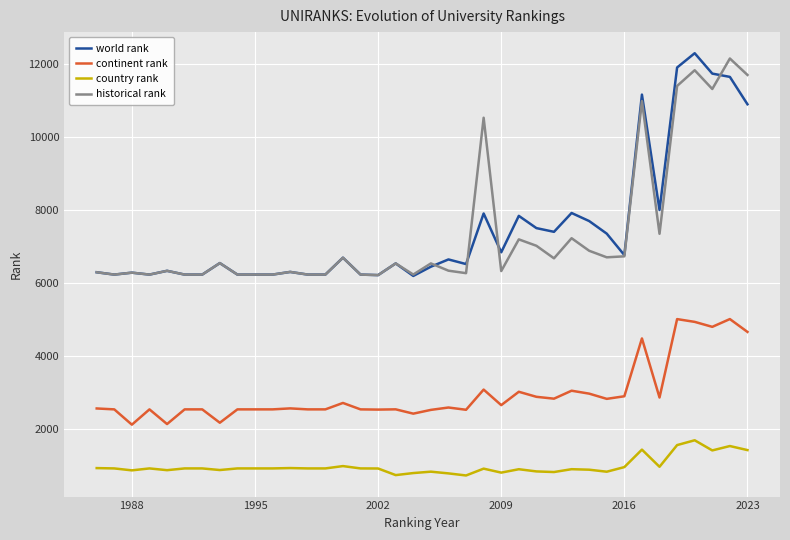

True or false: world rank and continent rank cross at least once.

False